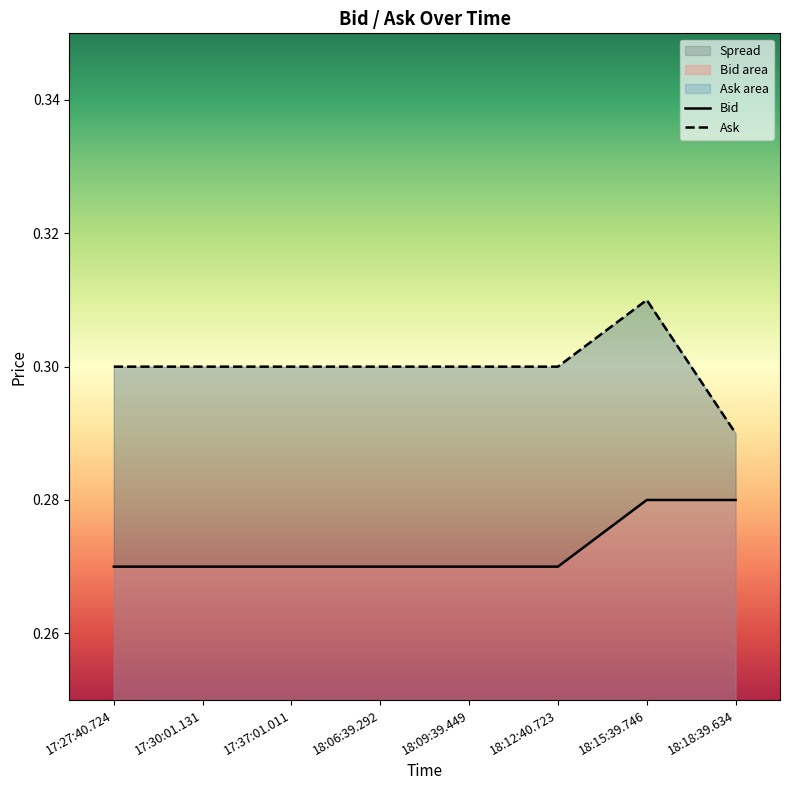

Which category has the lowest value across all series?

17:27:40.724